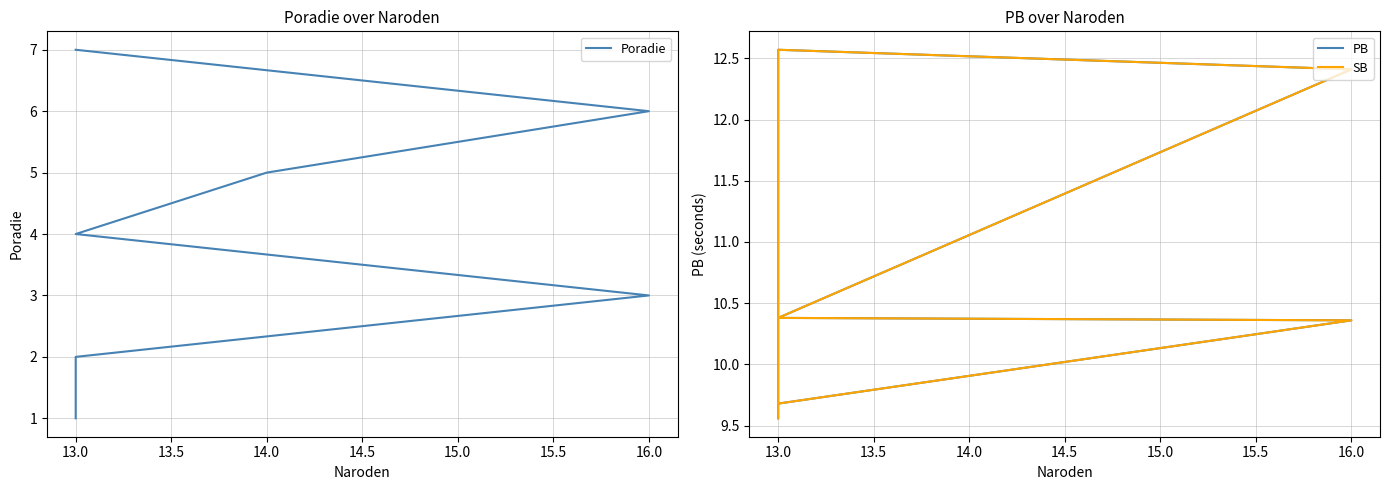

What is the value of the 7th point from the left?

7